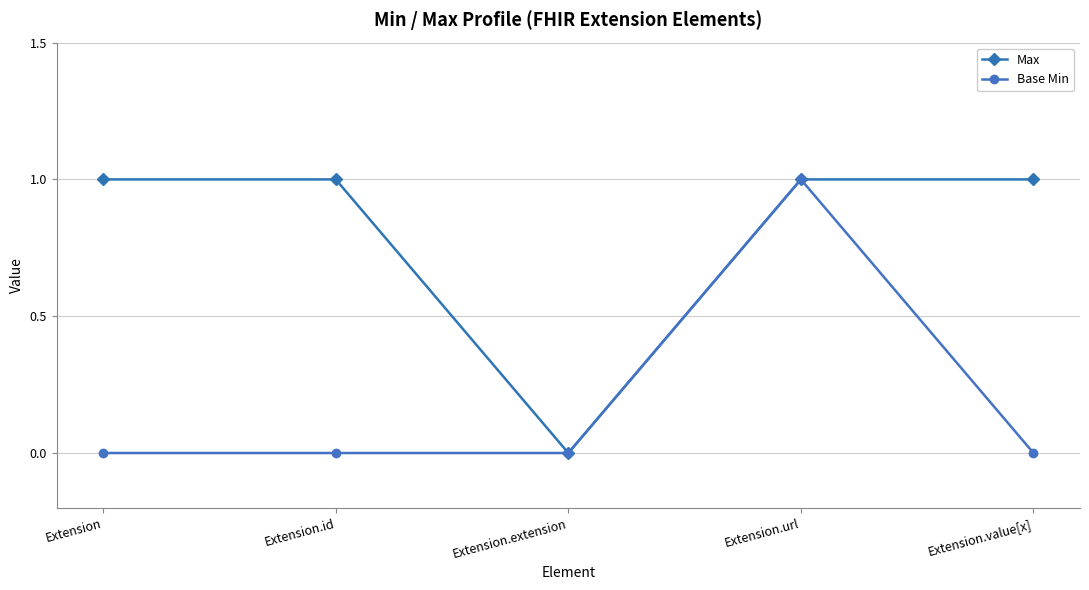

What is the difference between the Max values at Extension.extension and Extension?

1